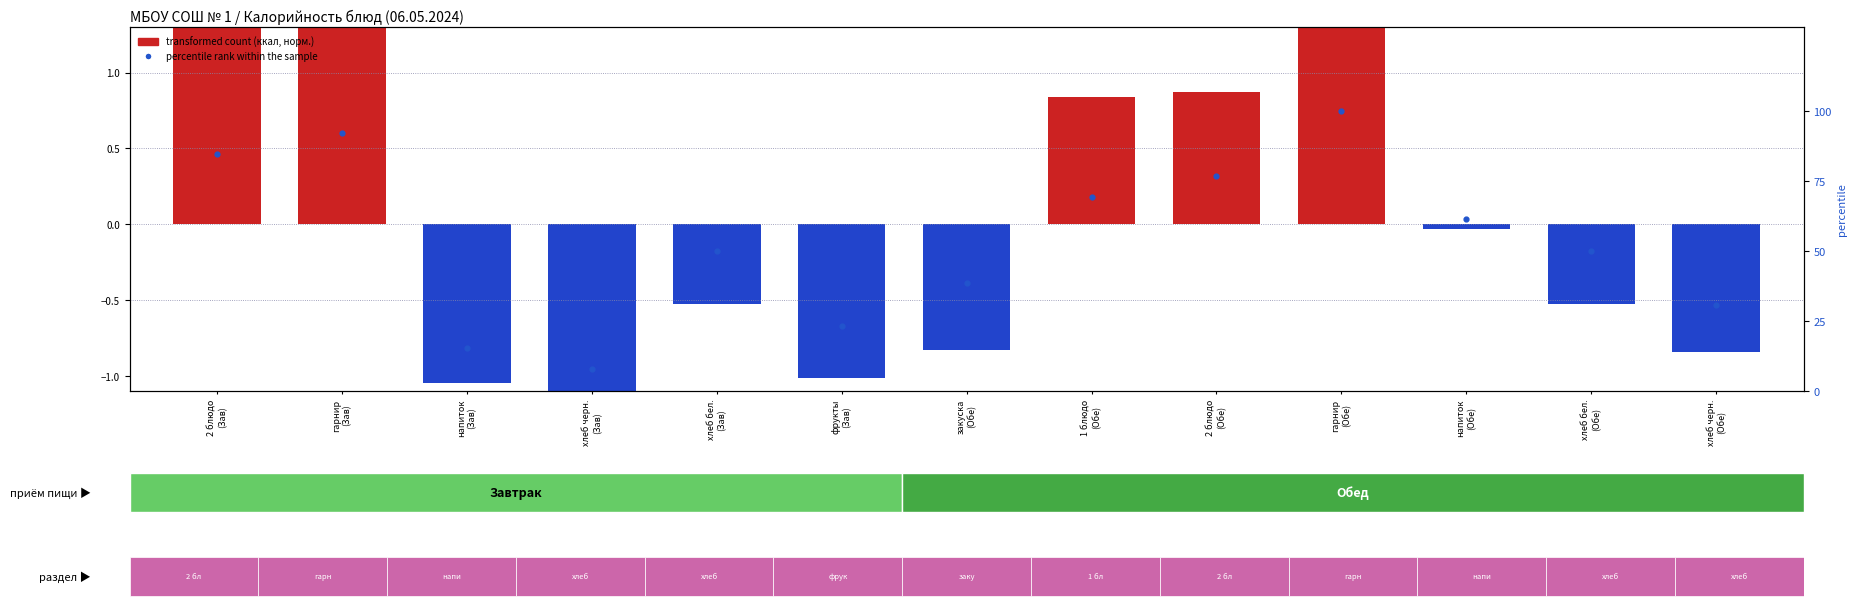

Reading left to right, what are all the values shown in this chart?

2 блюдо
(Зав)=84.6	гарнир
(Зав)=92.3	напиток
(Зав)=15.4	хлеб черн.
(Зав)=7.7	хлеб бел.
(Зав)=50.0	фрукты
(Зав)=23.1	закуска
(Обе)=38.5	1 блюдо
(Обе)=69.2	2 блюдо
(Обе)=76.9	гарнир
(Обе)=100.0	напиток
(Обе)=61.5	хлеб бел.
(Обе)=50.0	хлеб черн.
(Обе)=30.8